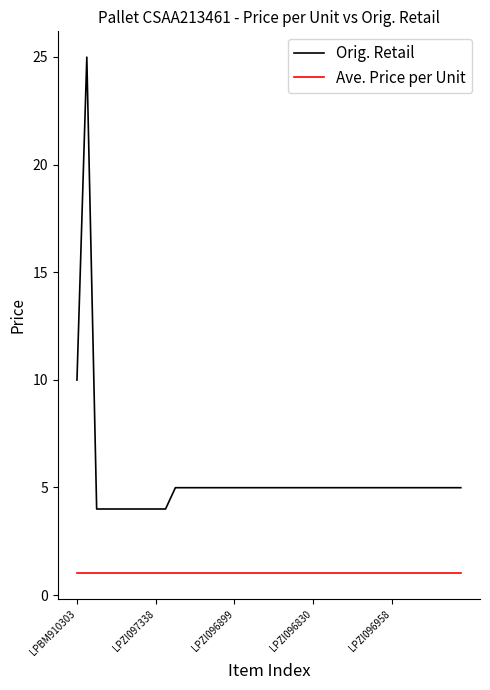

Which series has the largest total across all categories?

Orig. Retail